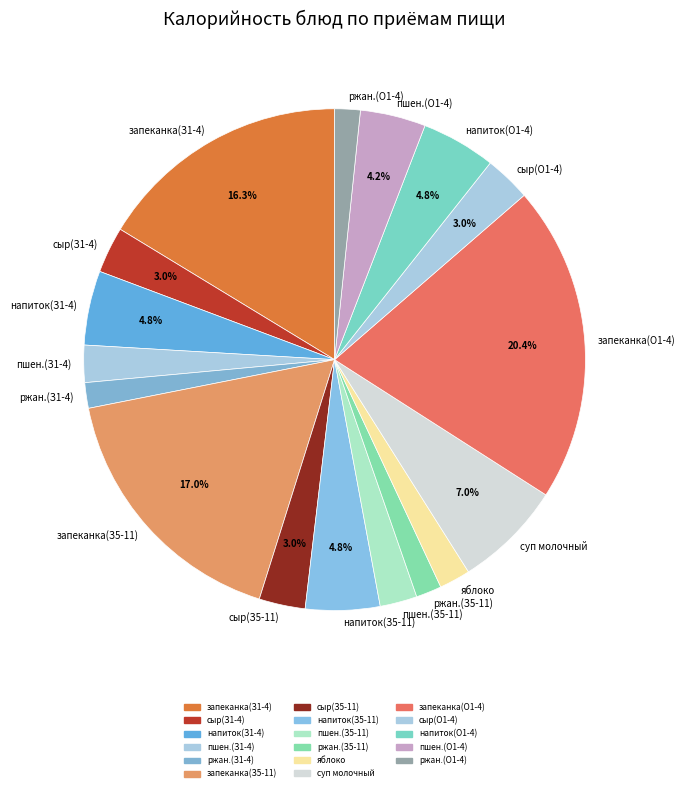

Which slice is the largest?

запеканка(О1-4)